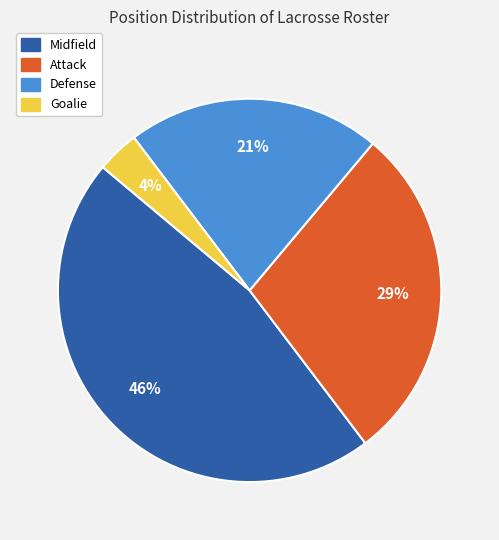

What is the ratio of the value at Goalie to the value at Defense?

0.2